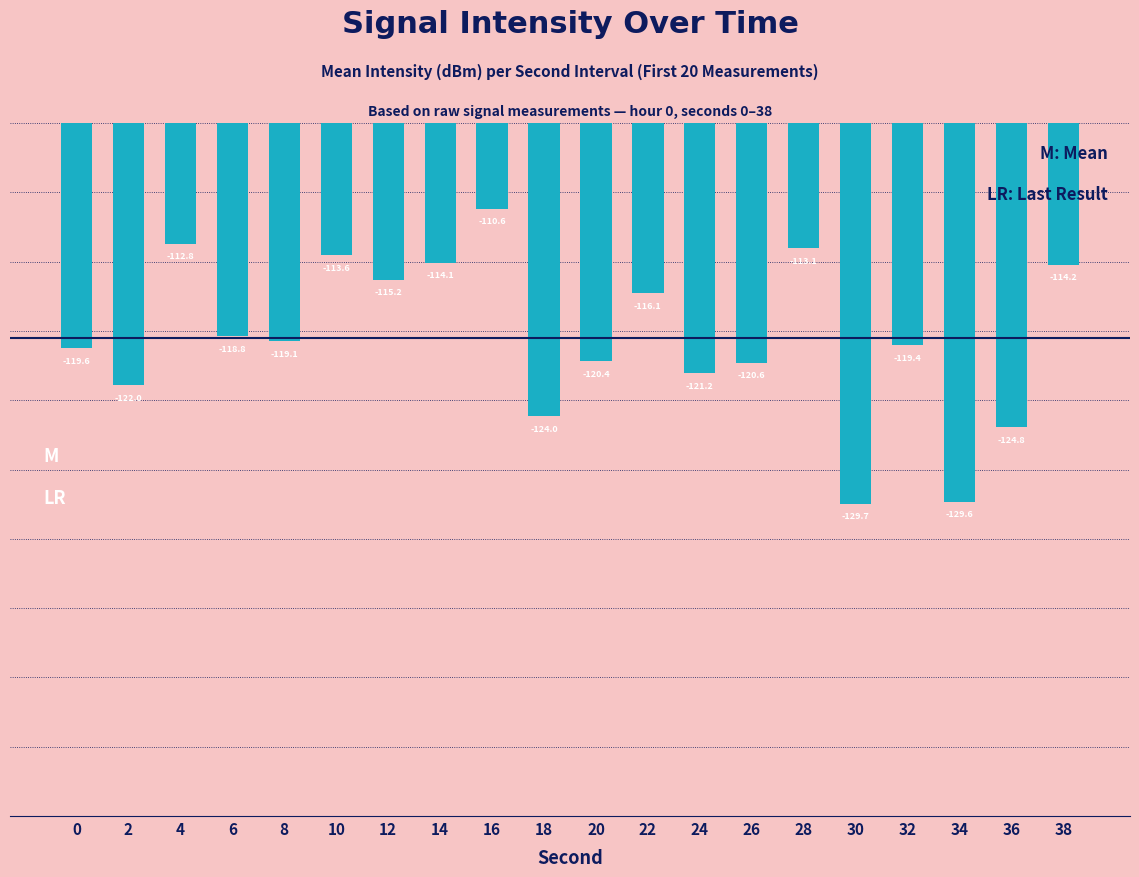

How many bars are there in total?

20